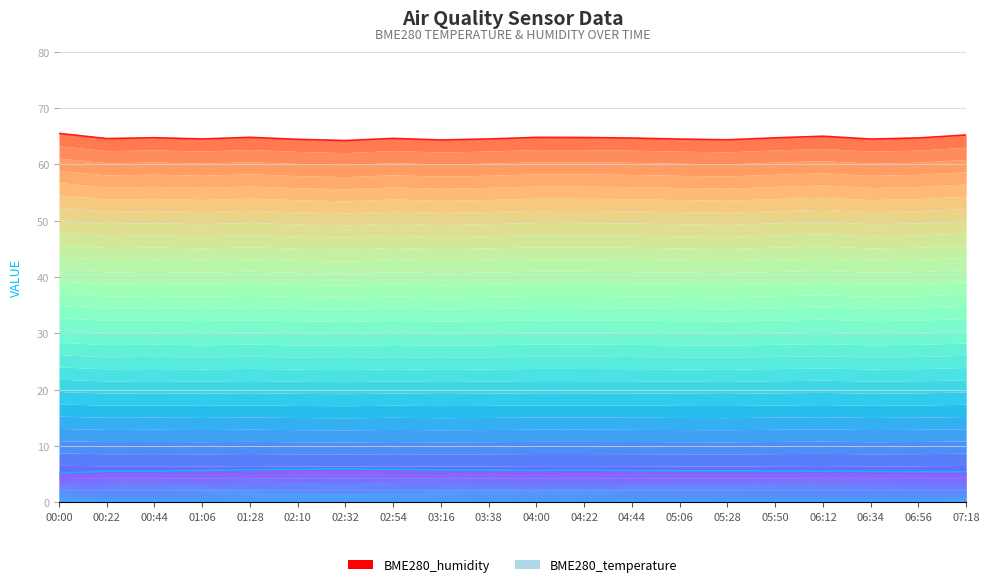

Where is the first local maximum for BME280_temperature?

00:22